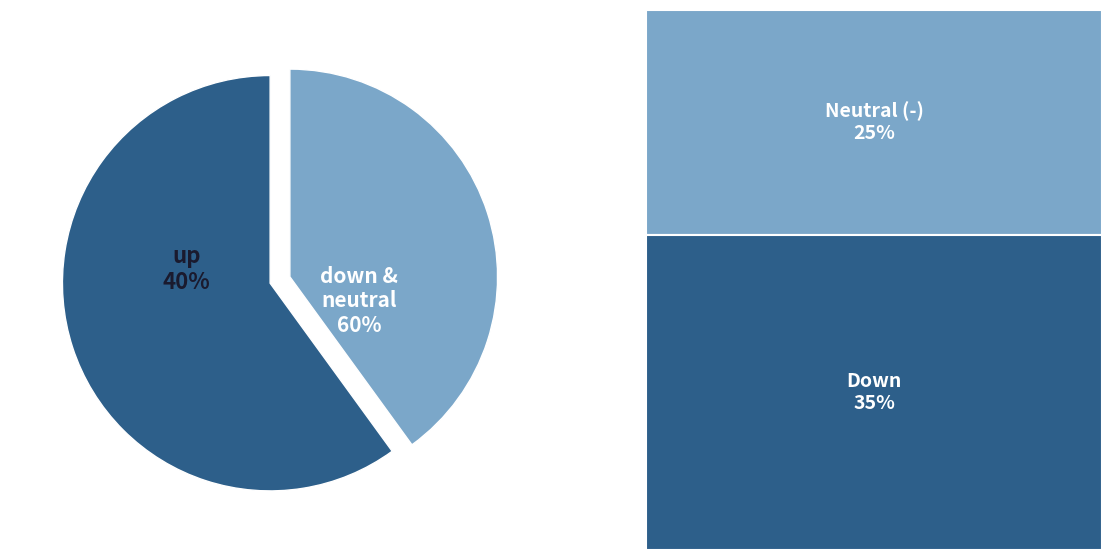

To the nearest percent, what percentage of the pie is down?

35%